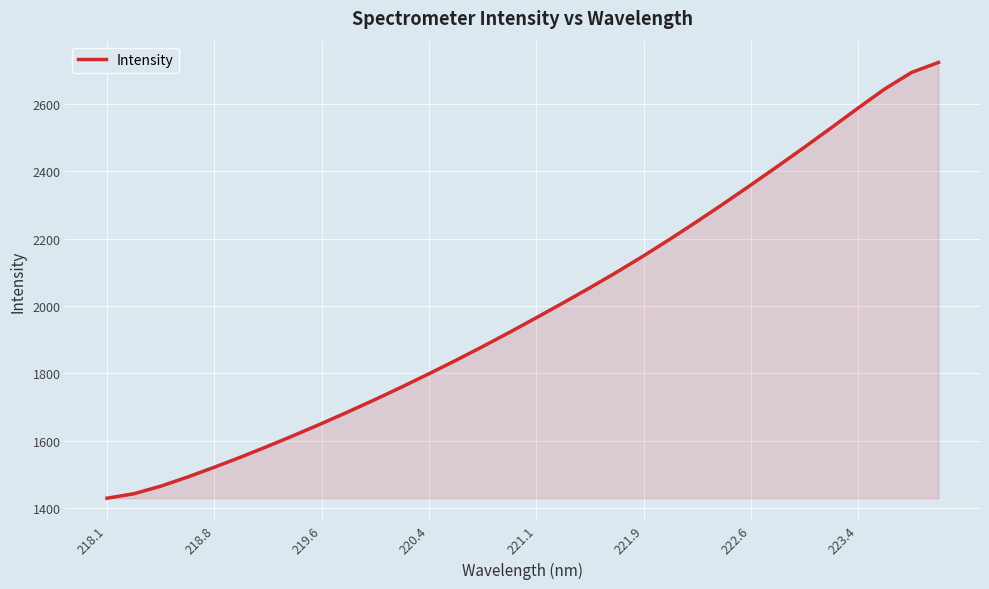

What is the minimum value shown in the chart?

1428.9